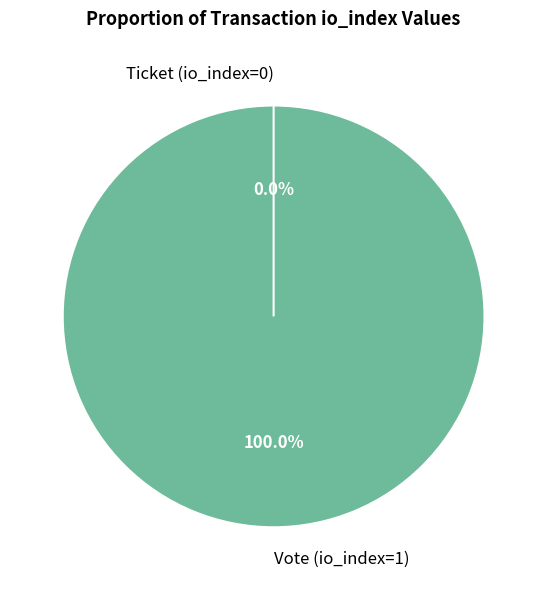

Is it true that Ticket (io_index=0) is 0% of the pie?

True